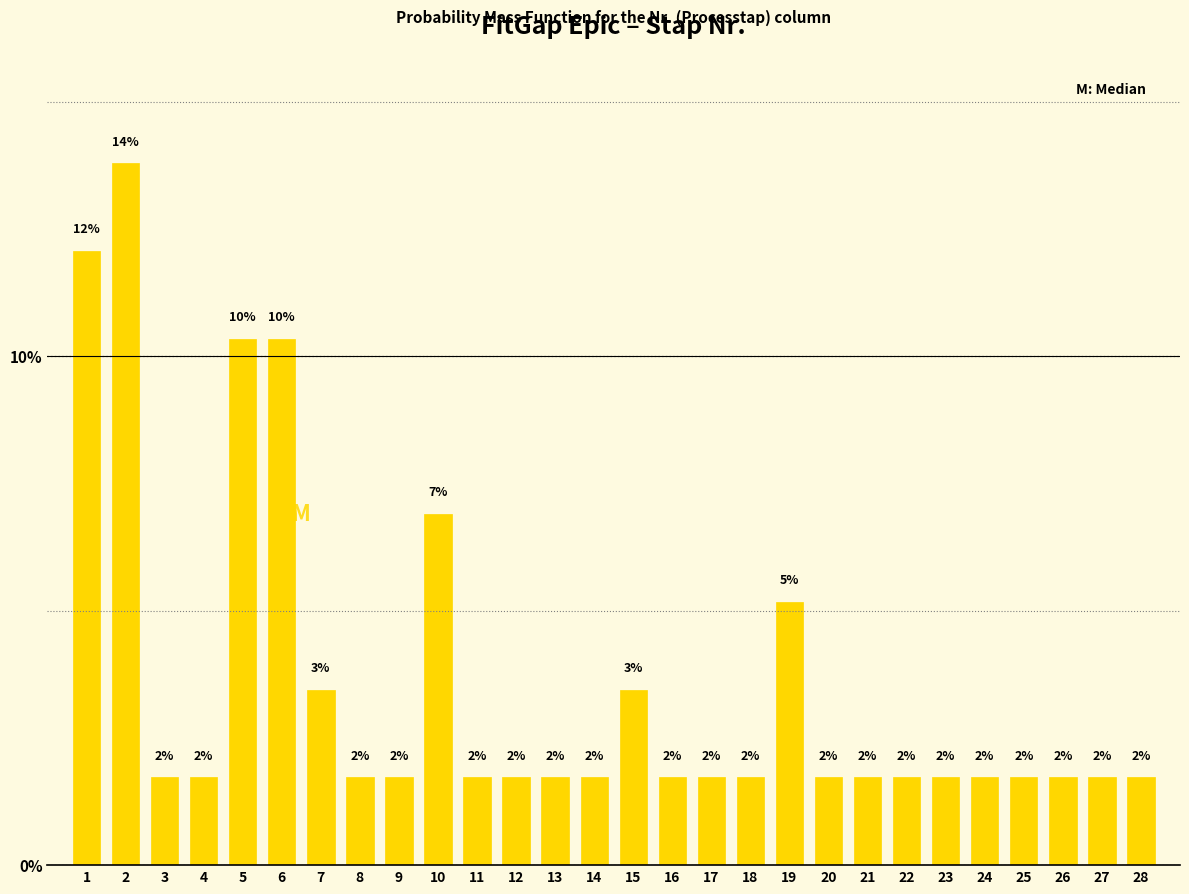

Are the bars horizontal?

No